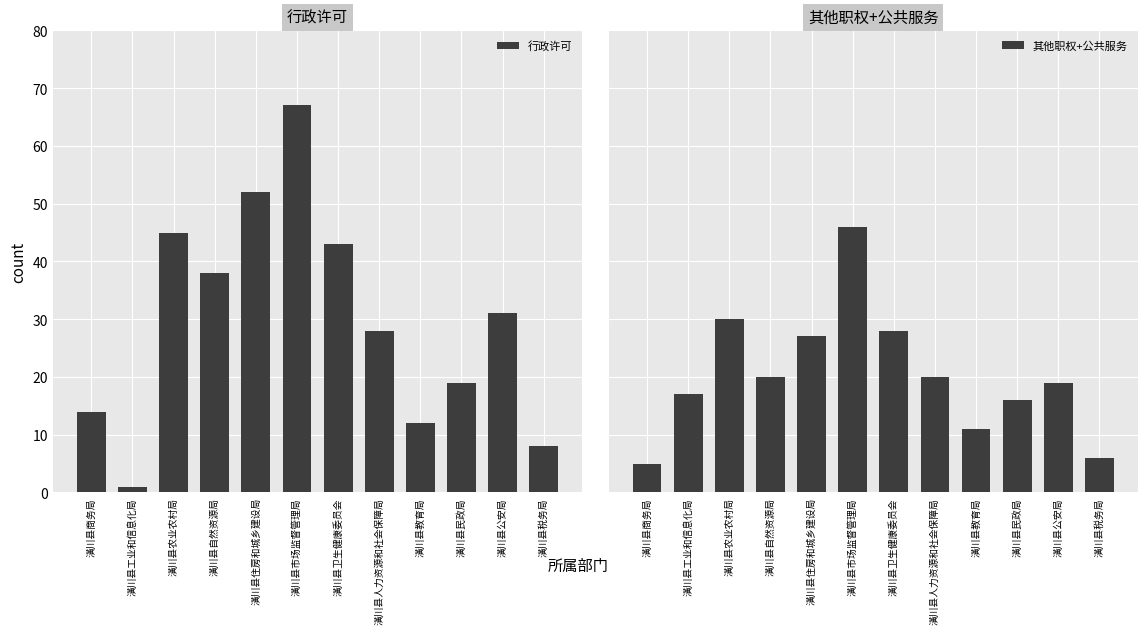

What are all the series names shown in the legend?

行政许可, 其他职权+公共服务